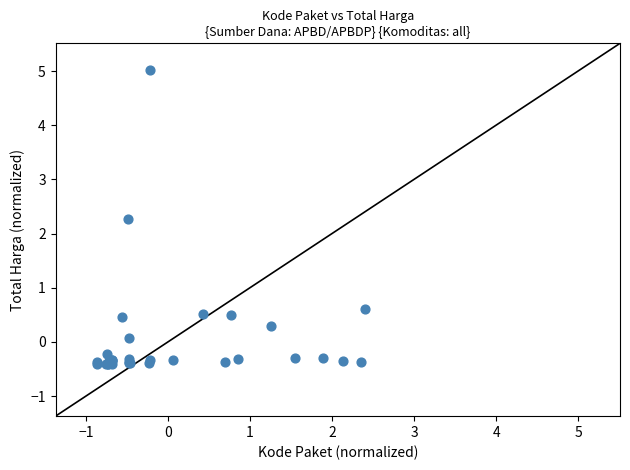

What Y value in the scatter plot is closest to 2?

2.3